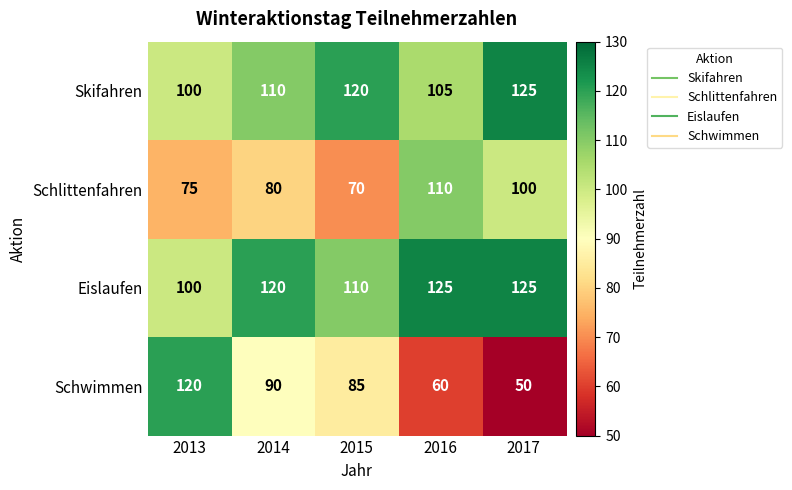

Which series has the largest total across all categories?

Eislaufen